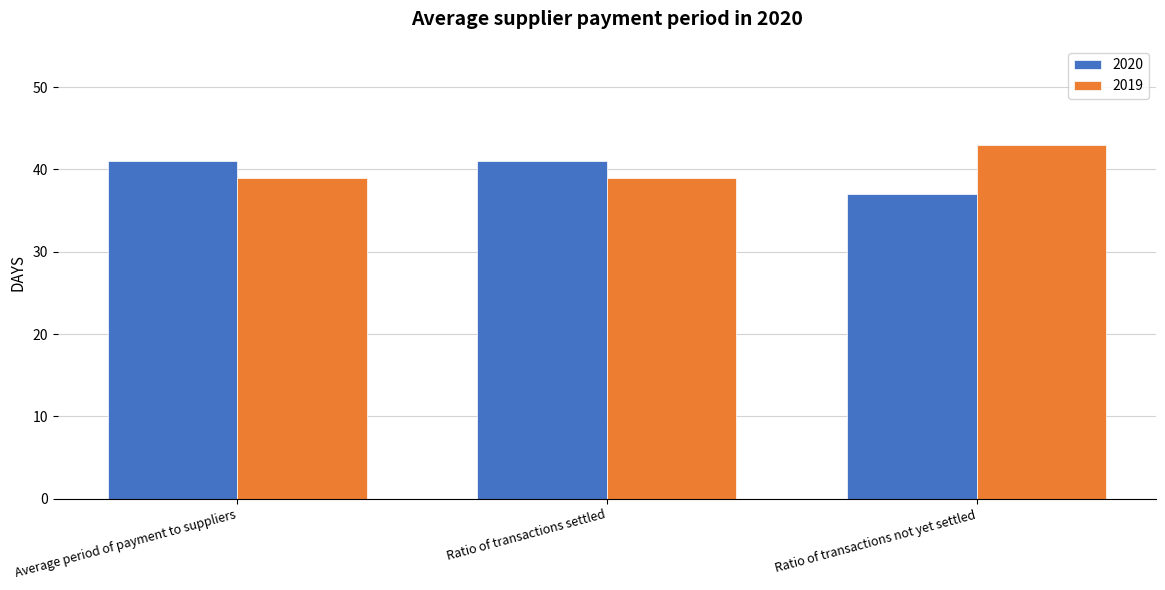

What is the value of the 2019 bar at the 1st from the left?

39